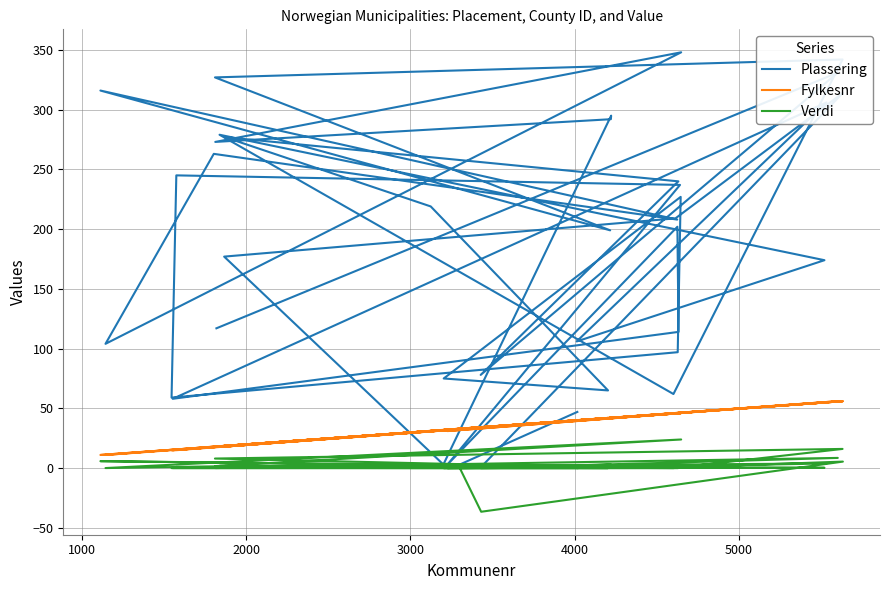

True or false: Fylkesnr and Verdi intersect in this chart.

False